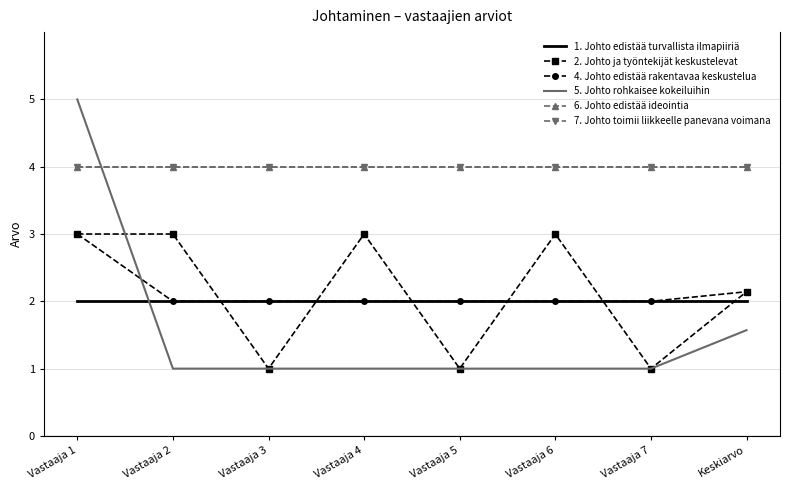

At how many categories does at least one series exceed 3?

8